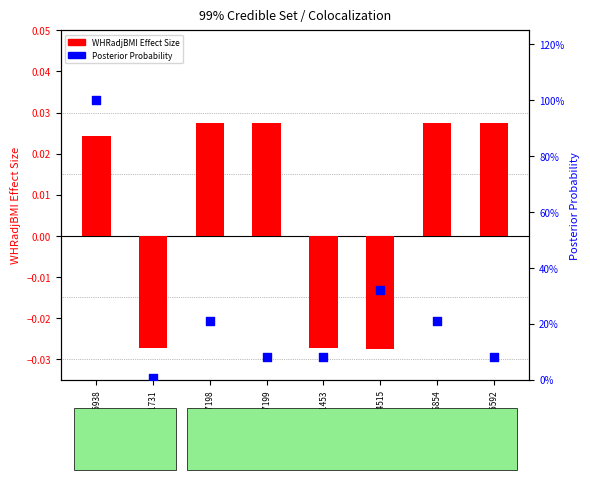

Which series has the largest total across all categories?

Posterior Probability